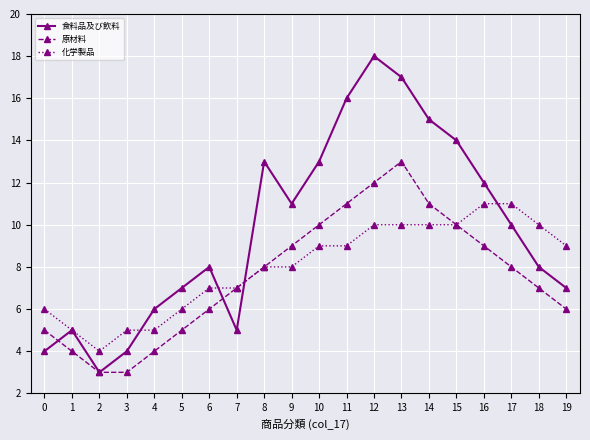

Which series has the widest spread of values?

食料品及び飲料